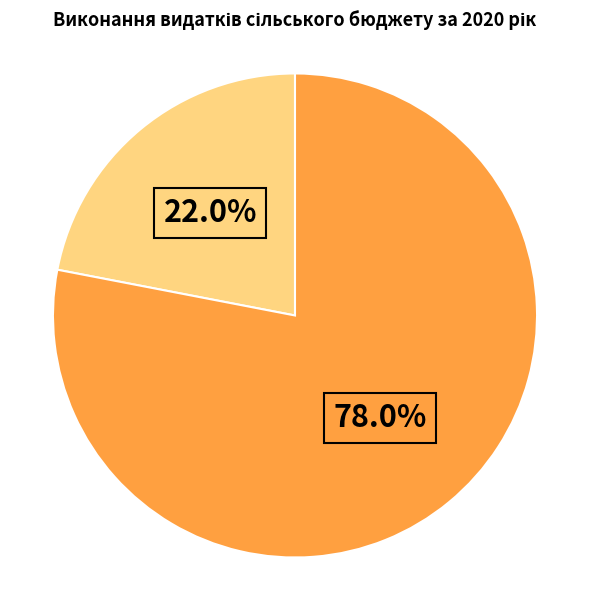

Is there a majority slice in this chart?

Yes